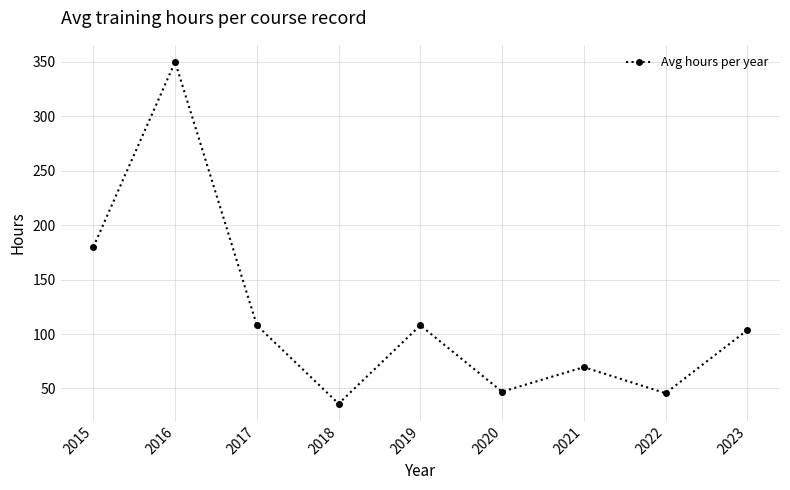

Where does the data first go above 103?

2015